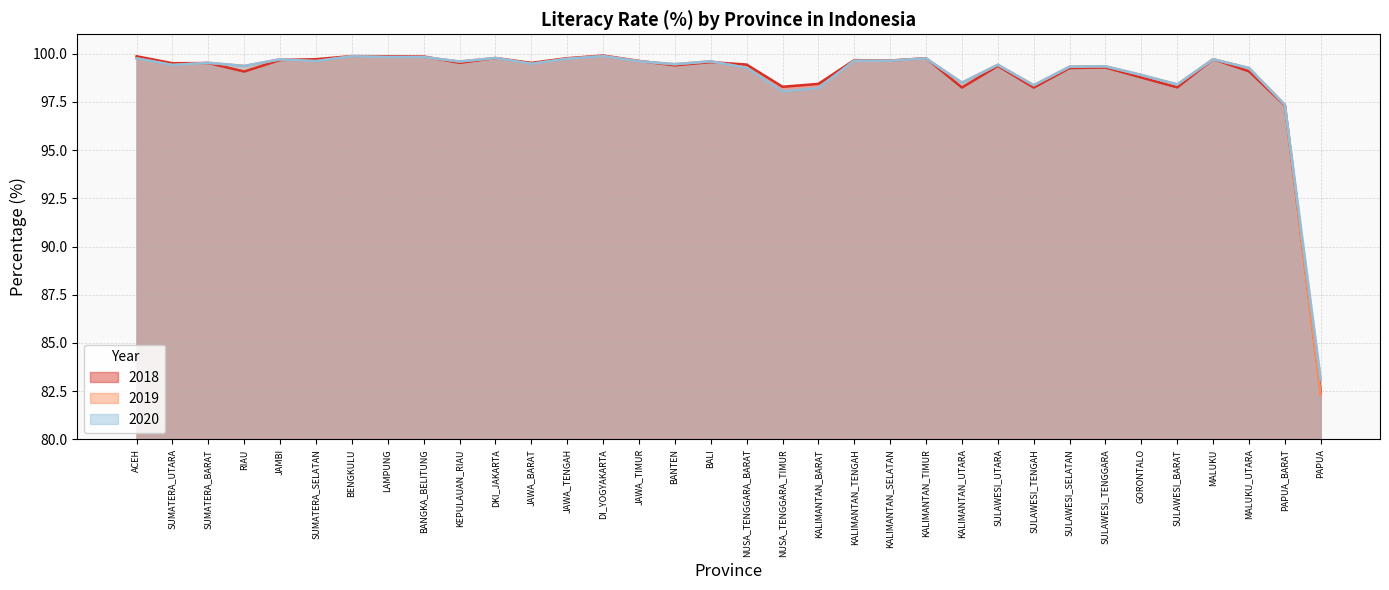

Between SUMATERA_BARAT and JAWA_TENGAH, which is larger?

JAWA_TENGAH